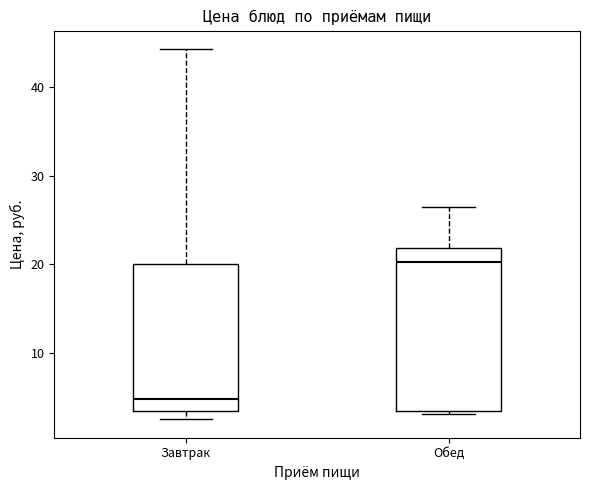

Reading left to right, read every box against the y-axis: the position of its median line, the range the box covers, and the ends of its whiskers. The values are not printed on the chart, so give them approximately, as read against the axis.

Завтрак: median 5, box 3 to 20, whiskers 3 (just below the box's lower edge) to 44
Обед: median 20, box 3 to 22, whiskers 3 to 27